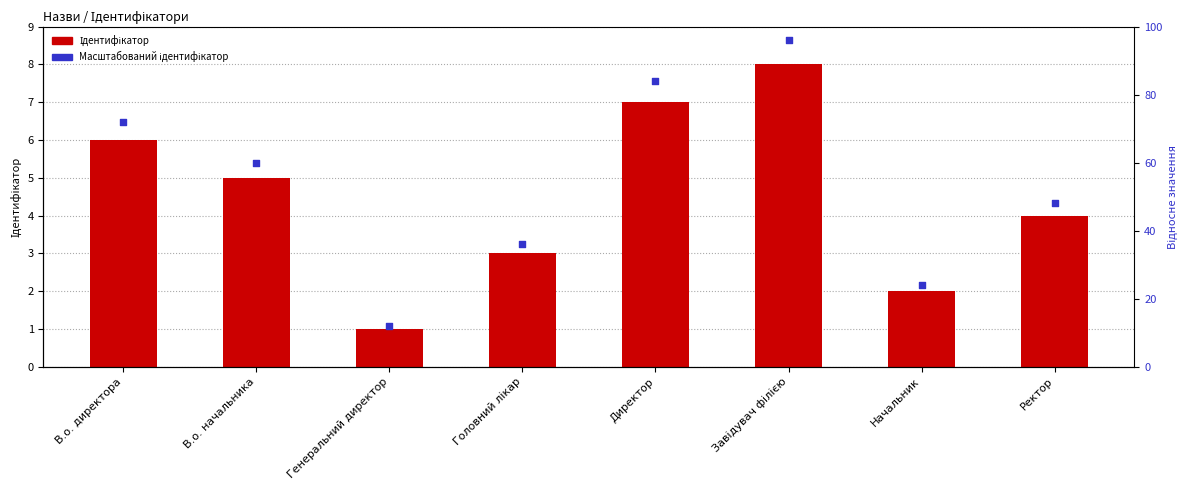

Is the value of Масштабований ідентифікатор at Завідувач філією greater than the value of Ідентифікатор at Генеральний директор?

Yes